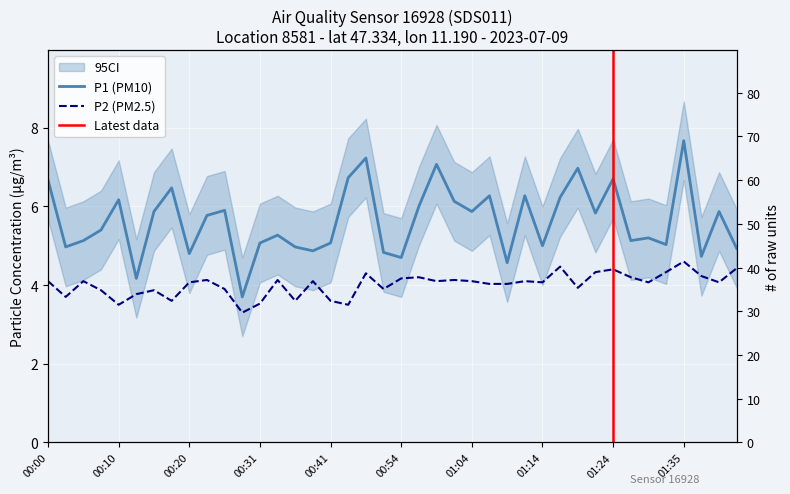

The value of P2 at 01:17 is 3.1. True or false?

False